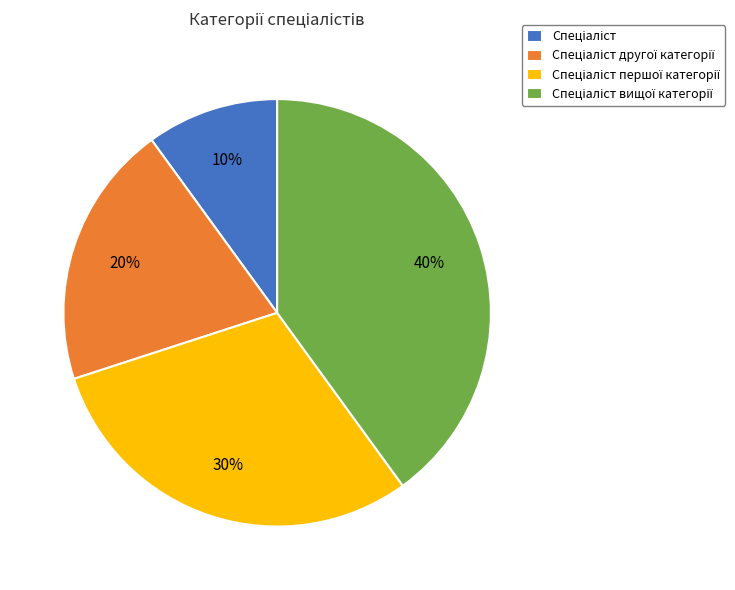

To the nearest percent, what is the average slice percentage?

25%